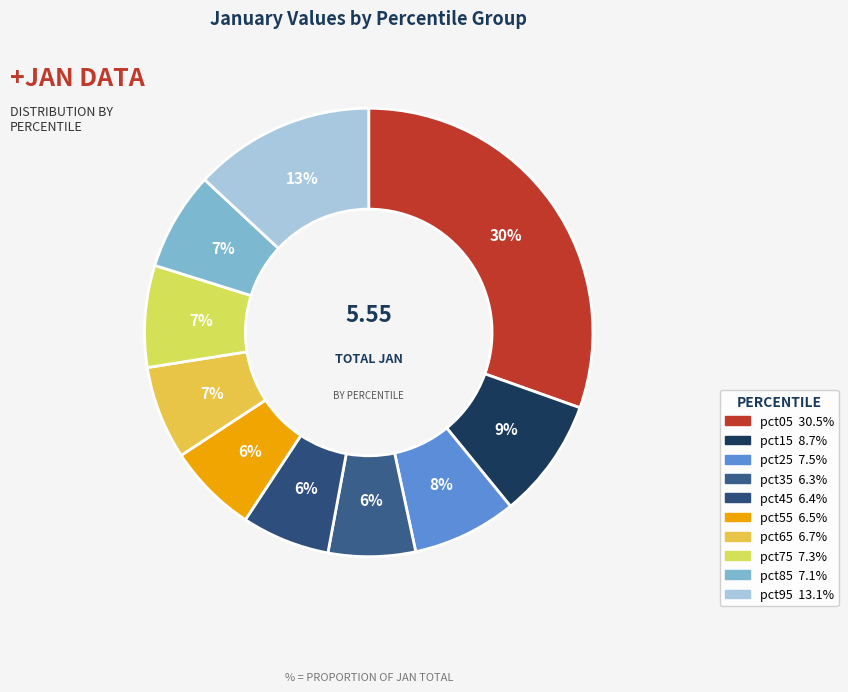

What is the largest slice in the pie chart?

pct05